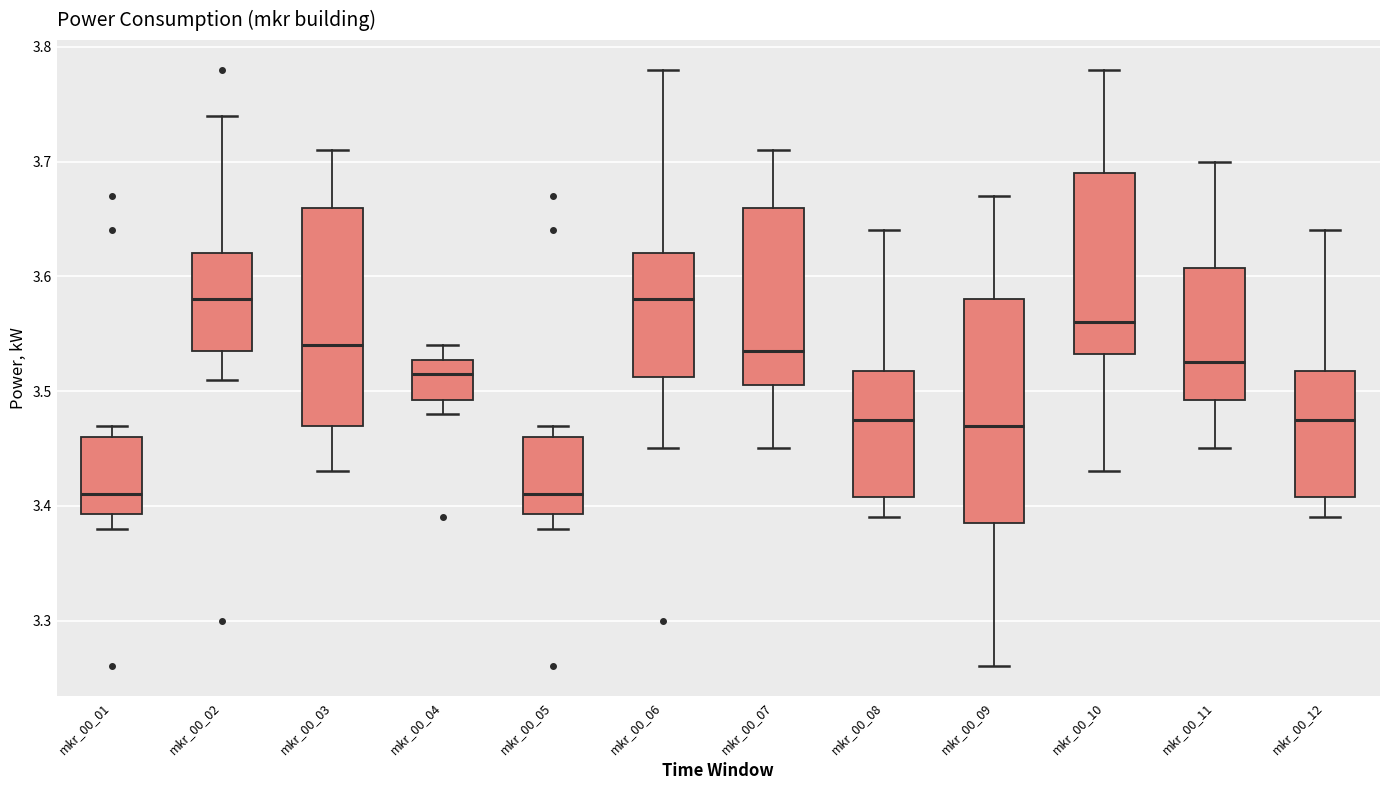

Where does the upper whisker of the box for mkr_00_12 end on the y-axis? The values are not printed on the chart, so give them approximately, as read against the axis.

3.64